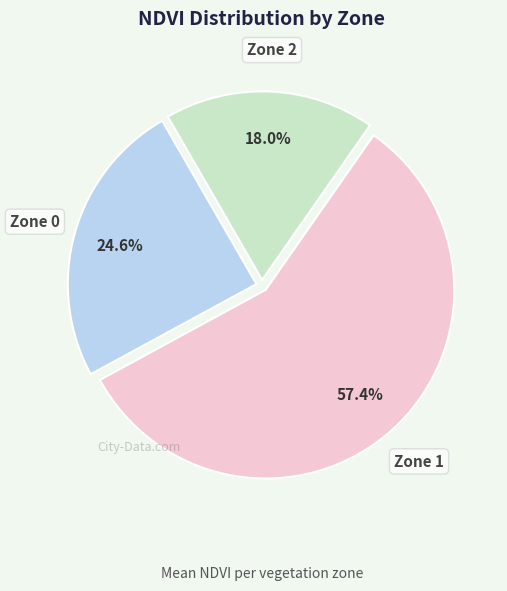

Is there any slice that represents more than half of the pie?

Yes